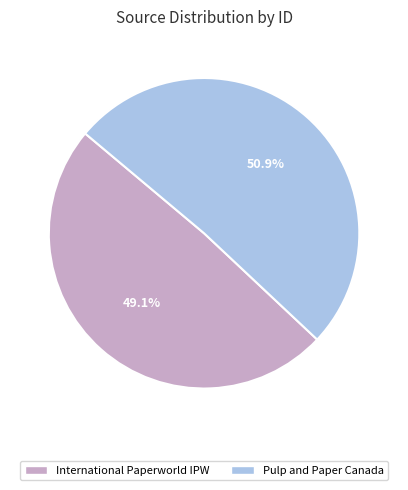

To the nearest percent, what is the combined percentage of Pulp and Paper Canada and International Paperworld IPW?

100%